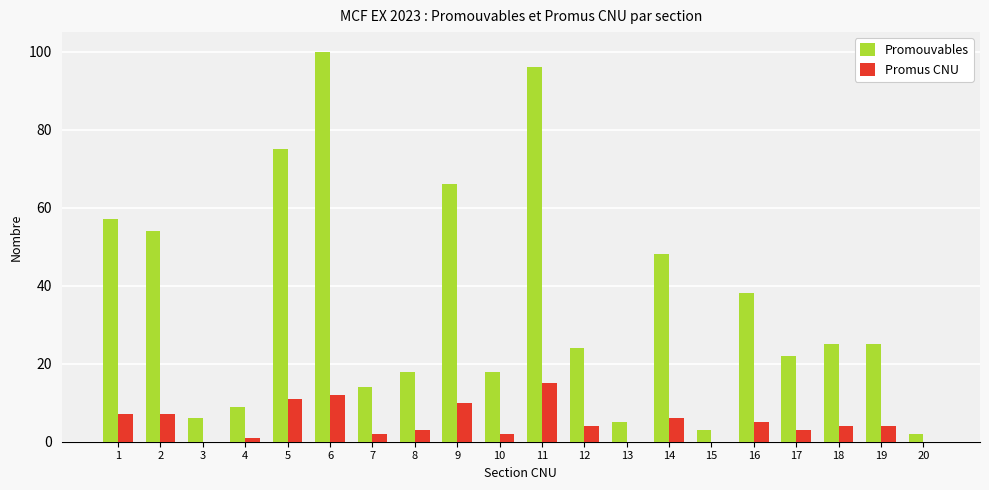

Which series changed the most between 3 and 8?

Promouvables